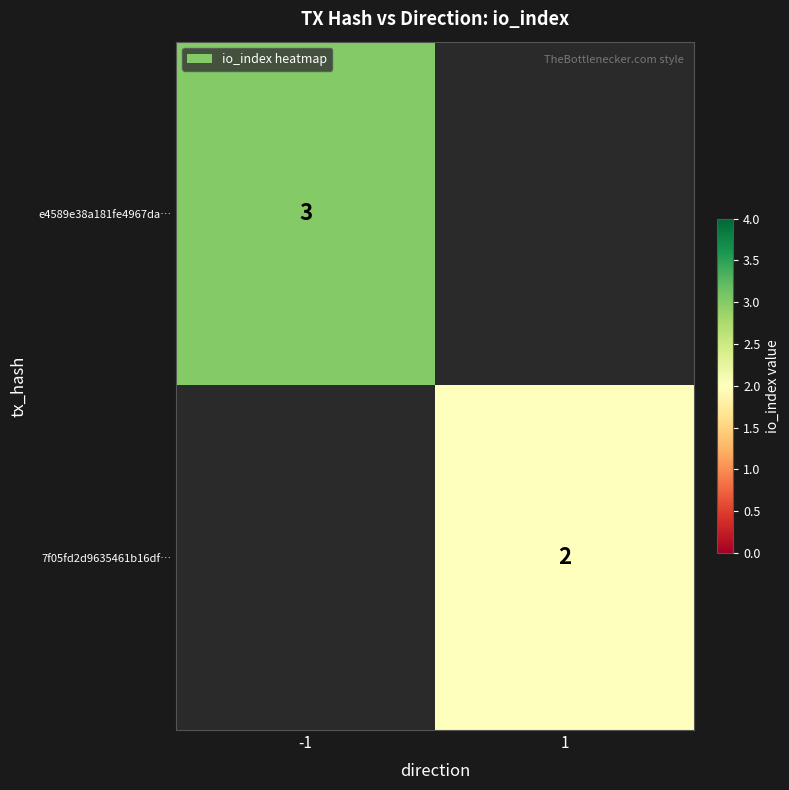

Which has a higher value, 1 or -1?

-1